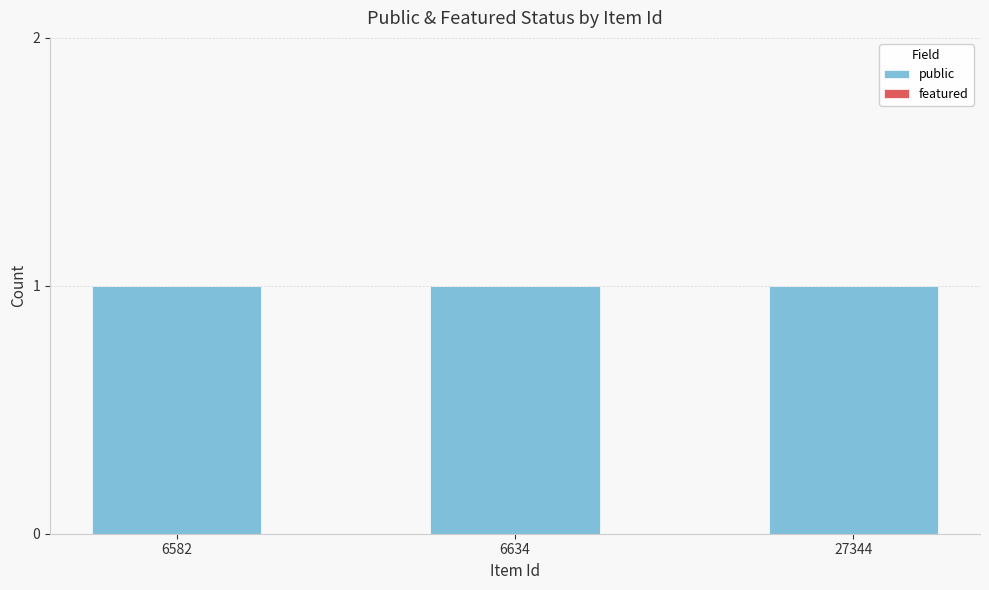

Are the bars grouped side by side (vs. stacked)?

Yes